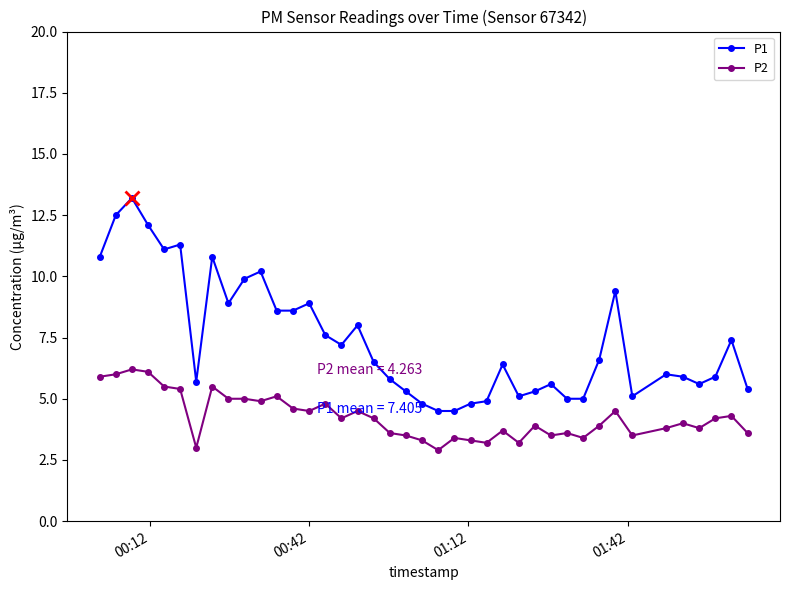

What is the maximum value shown in the chart?

13.2